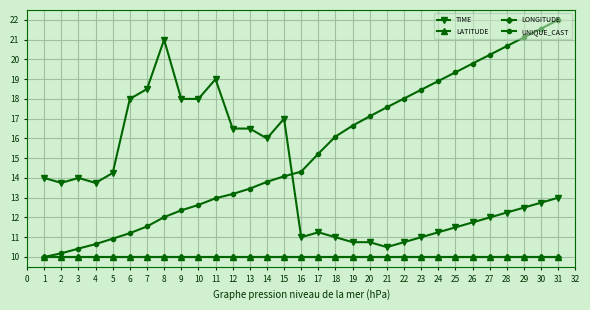

Does the chart have visible grid lines?

Yes